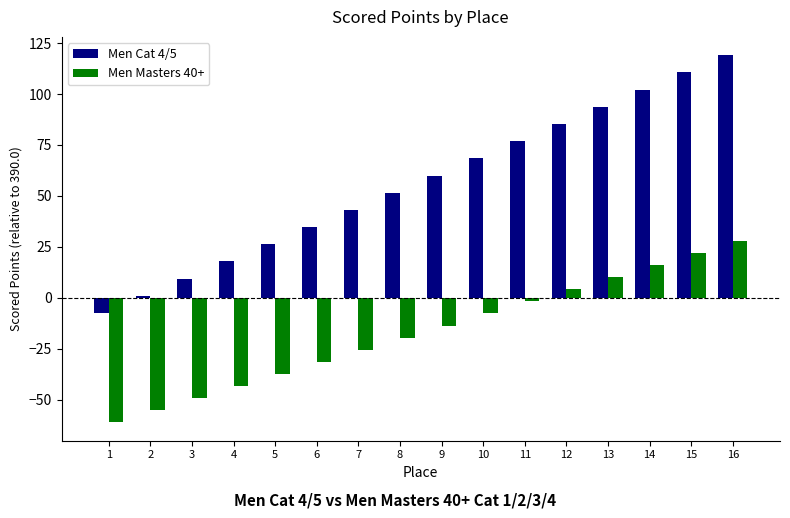

At how many categories does at least one series exceed 20?

12